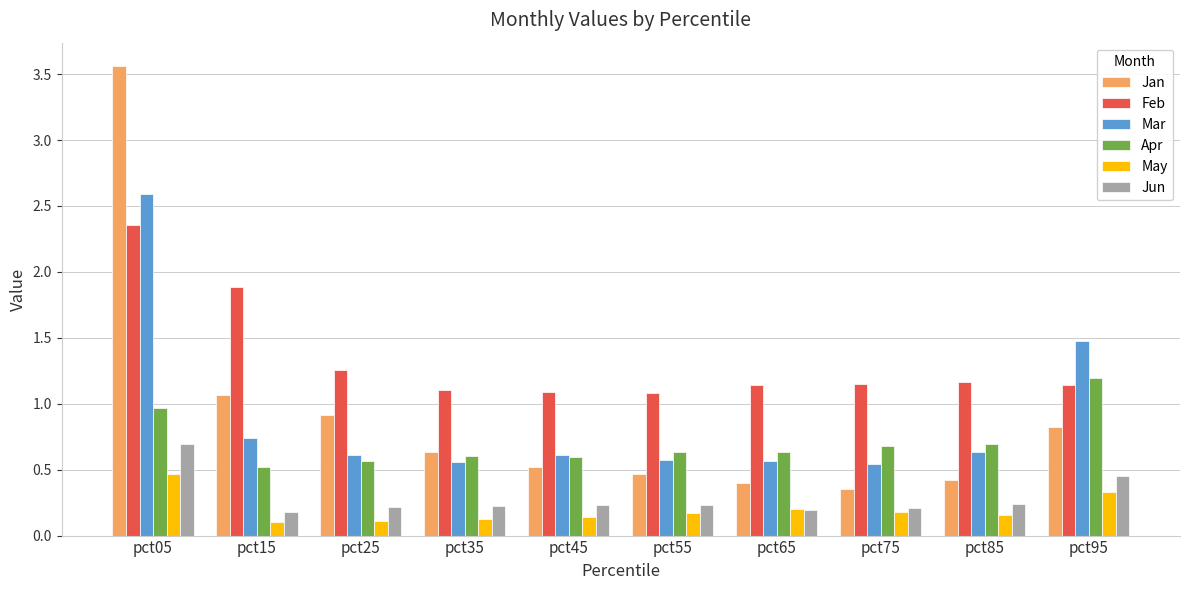

The Jun series shows 0.2 at pct75. True or false?

True